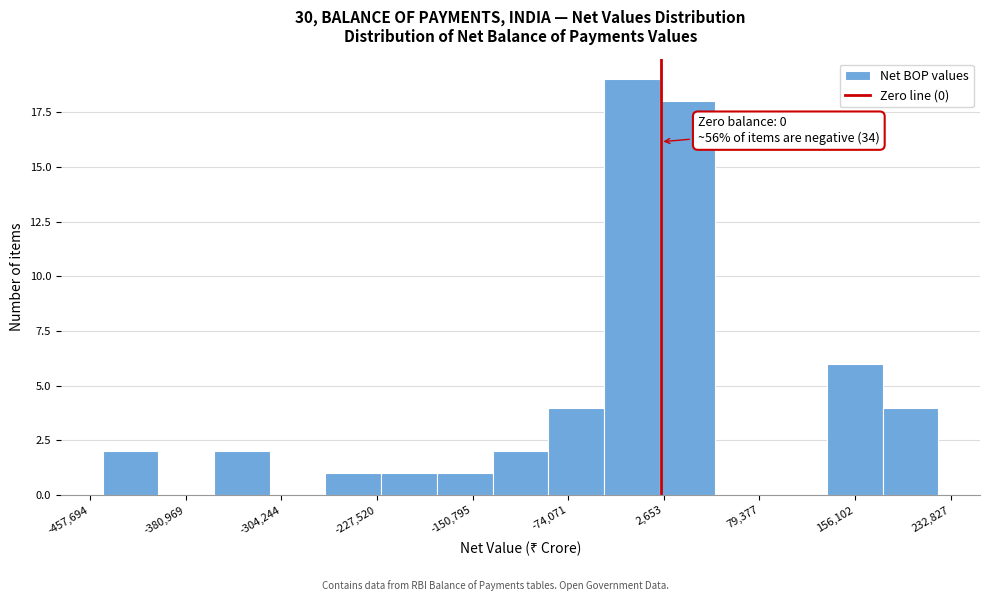

Which range on the x-axis has the tallest bar?

-50000 to 0